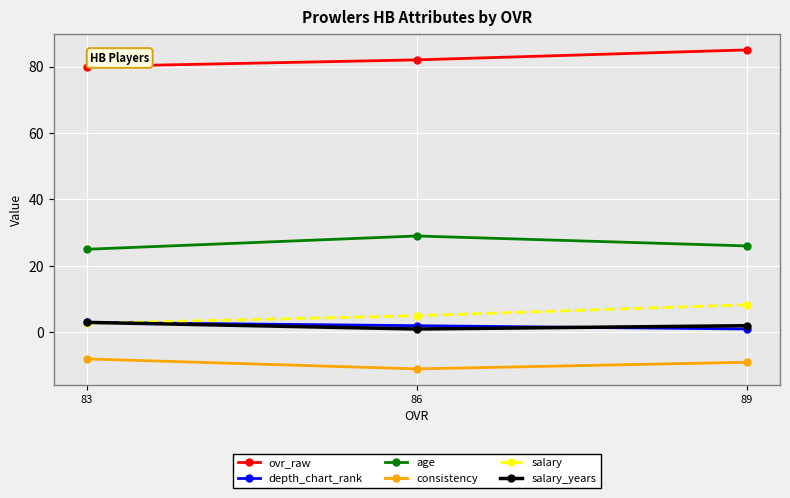

The ovr_raw series shows 80.0 at 83. True or false?

True